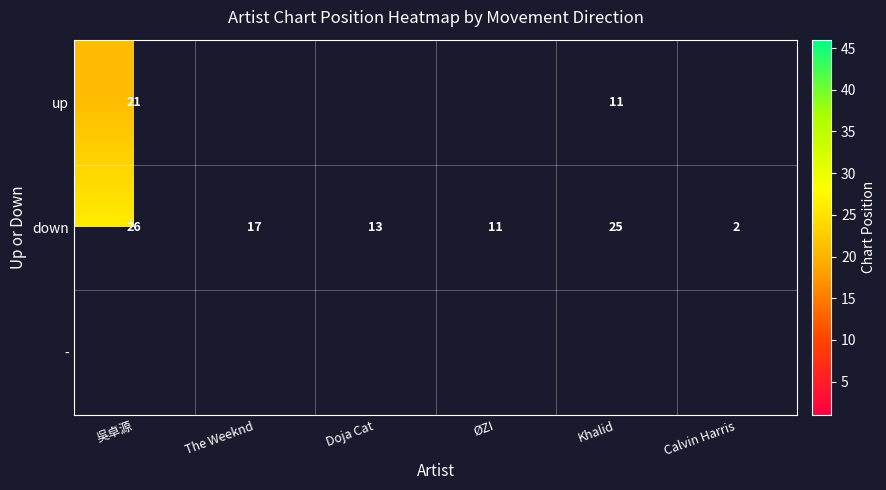

Is it true that down equals 25 at Khalid?

True